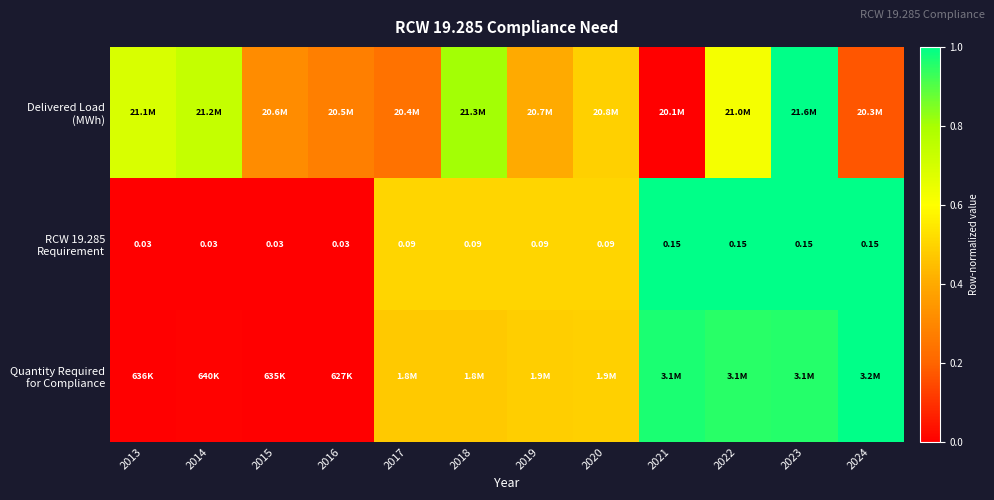

At which category does the chart reach its peak across all series?

2023